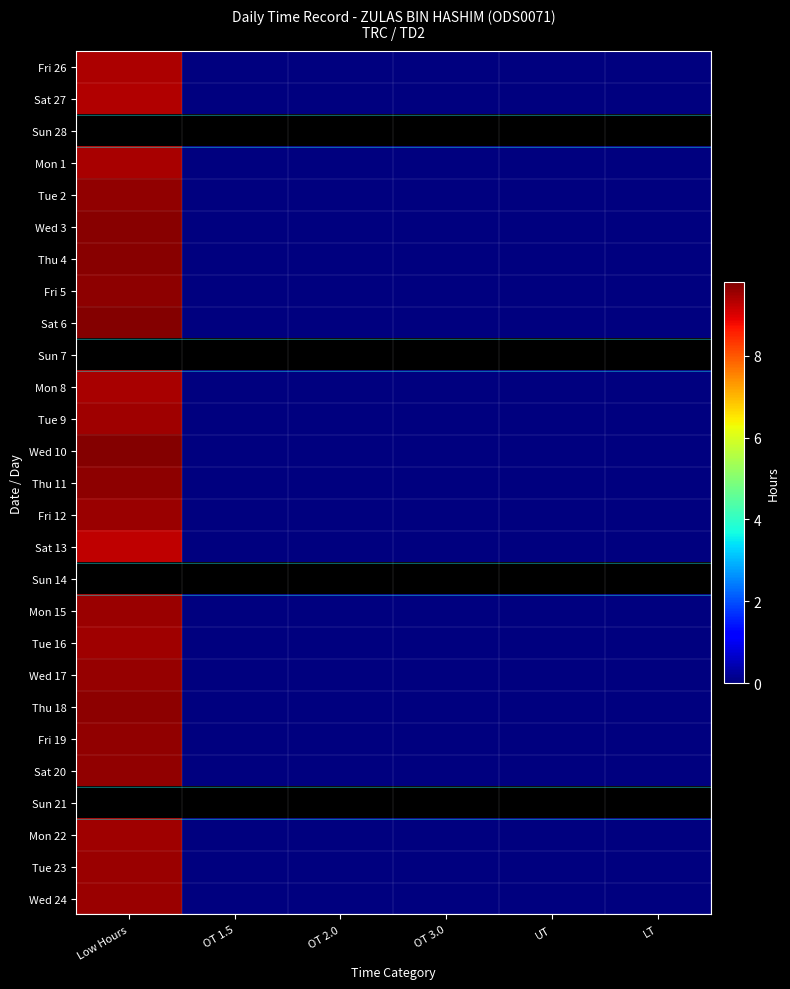

Is the value of Sat 6 at Low Hours greater than the value of Tue 9 at OT 3.0?

Yes